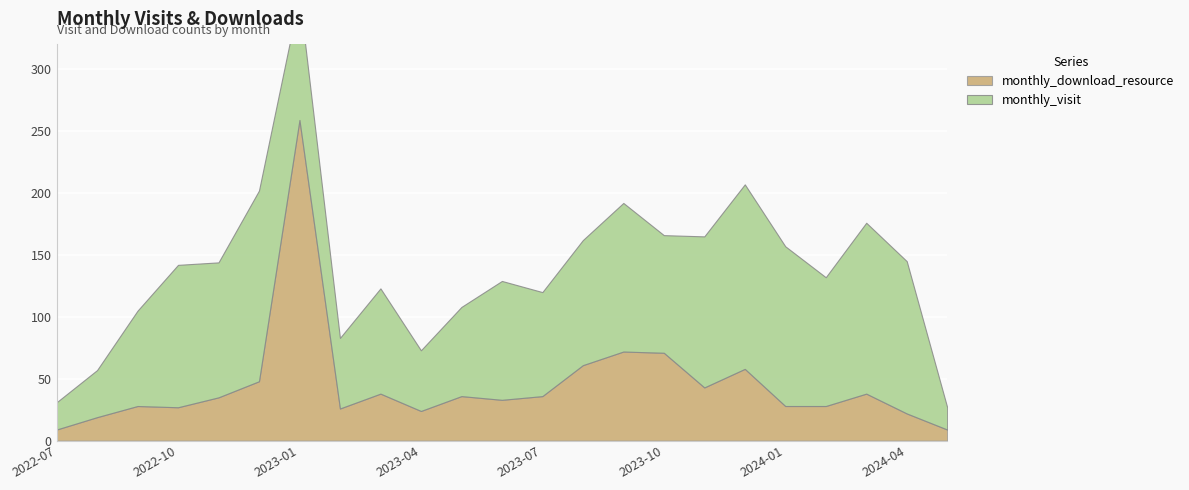

List the series in order of their overall mean, highest first.

monthly_visit, monthly_download_resource